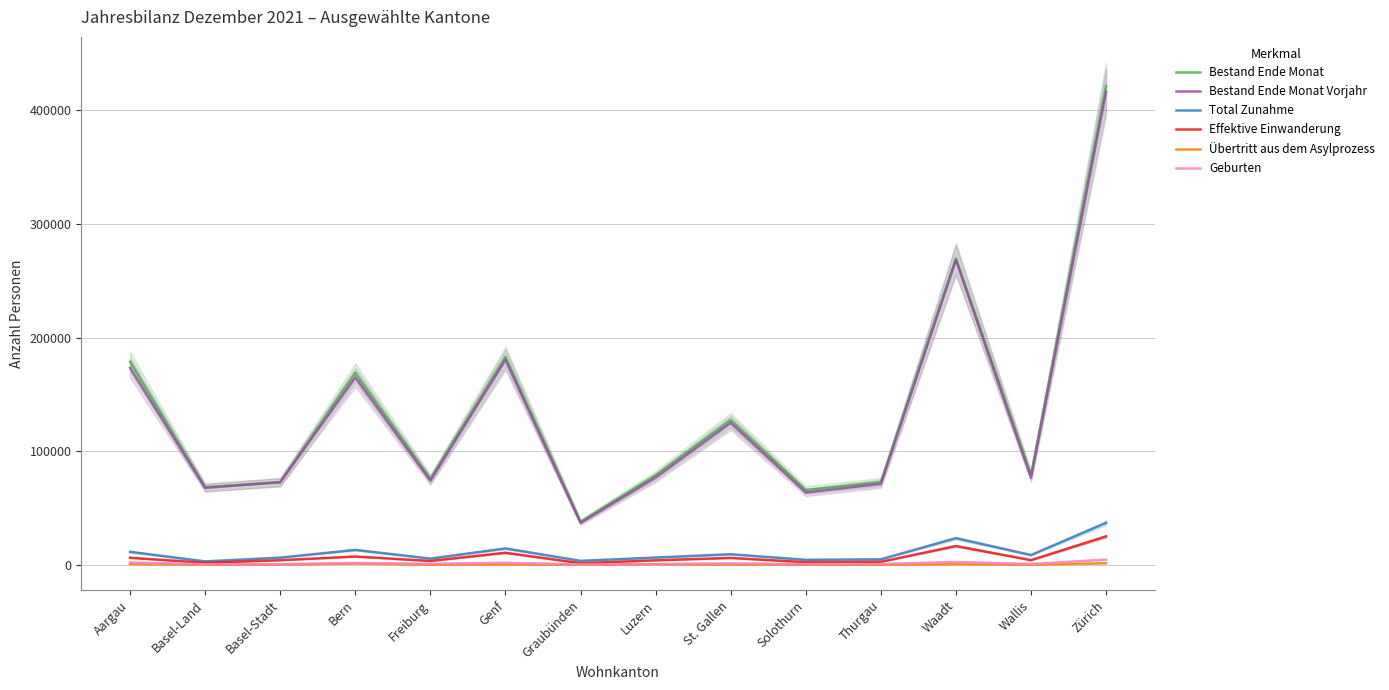

The Total Zunahme series shows 4545 at Genf. True or false?

False